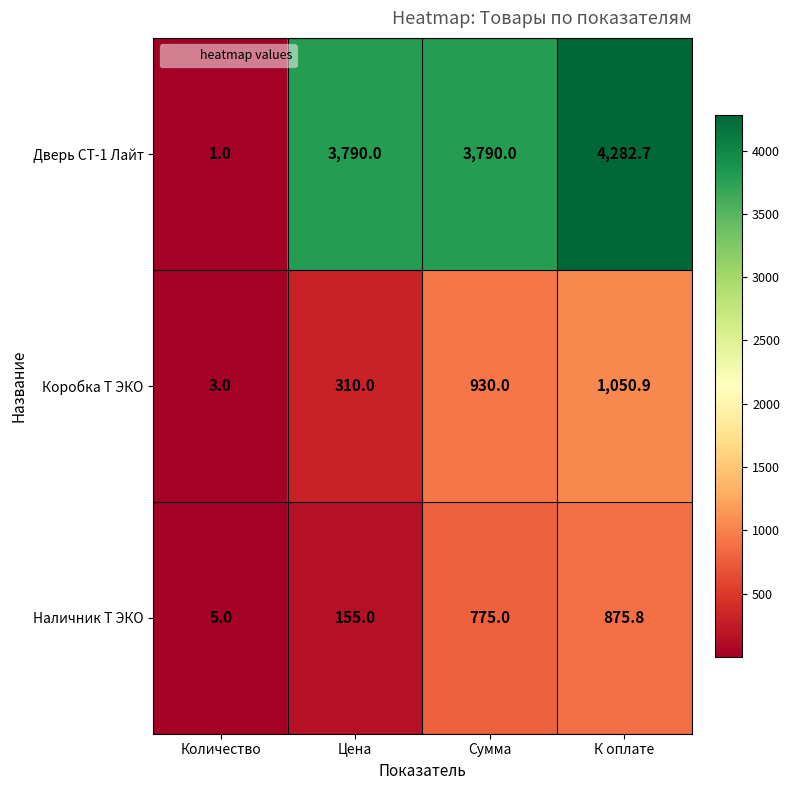

At К оплате, list the series in order from largest to smallest.

Дверь СТ-1 Лайт, Коробка Т ЭКО, Наличник Т ЭКО